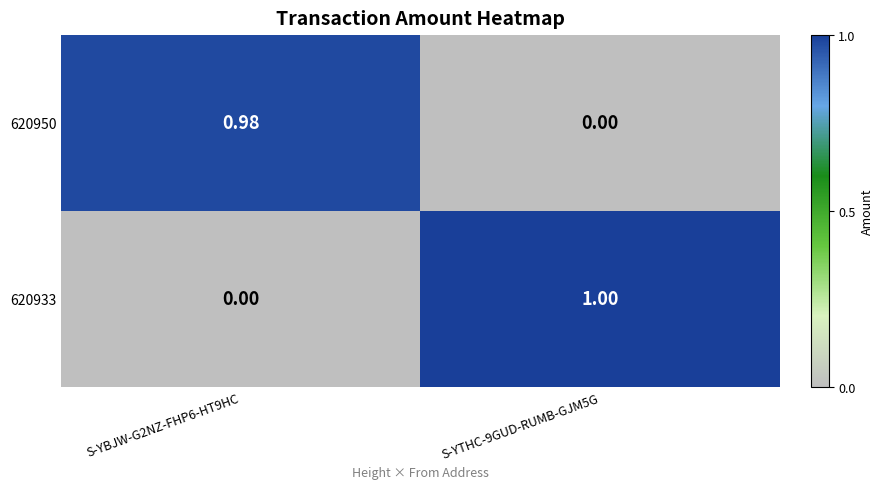

Rank the series by their maximum value, from highest to lowest.

620933, 620950